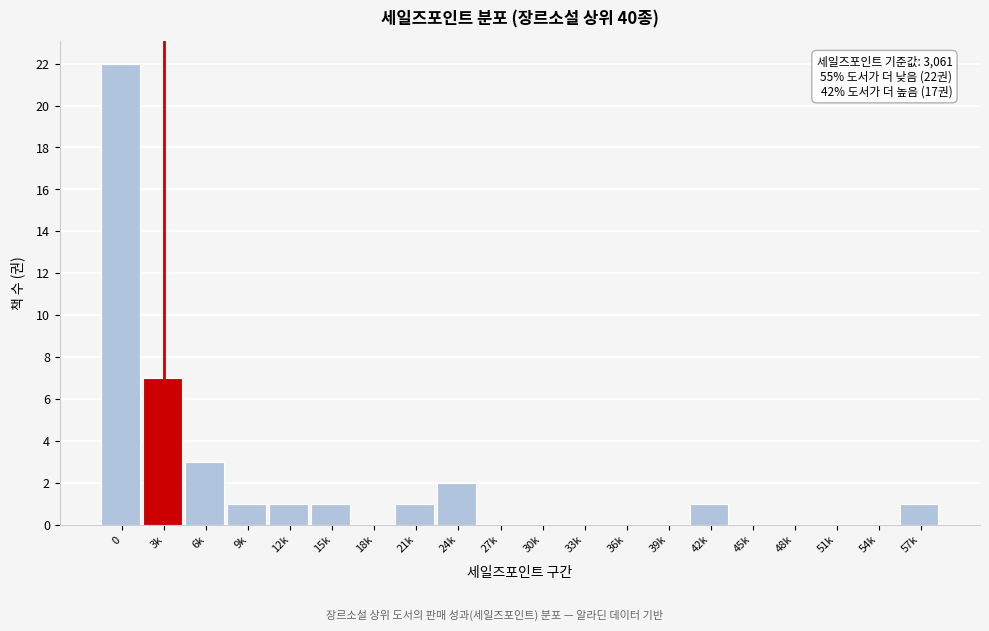

Reading left to right, what are all the values shown in this chart?

0=22	3k=7	6k=3	9k=1	12k=1	15k=1	18k=0	21k=1	24k=2	27k=0	30k=0	33k=0	36k=0	39k=0	42k=1	45k=0	48k=0	51k=0	54k=0	57k=1